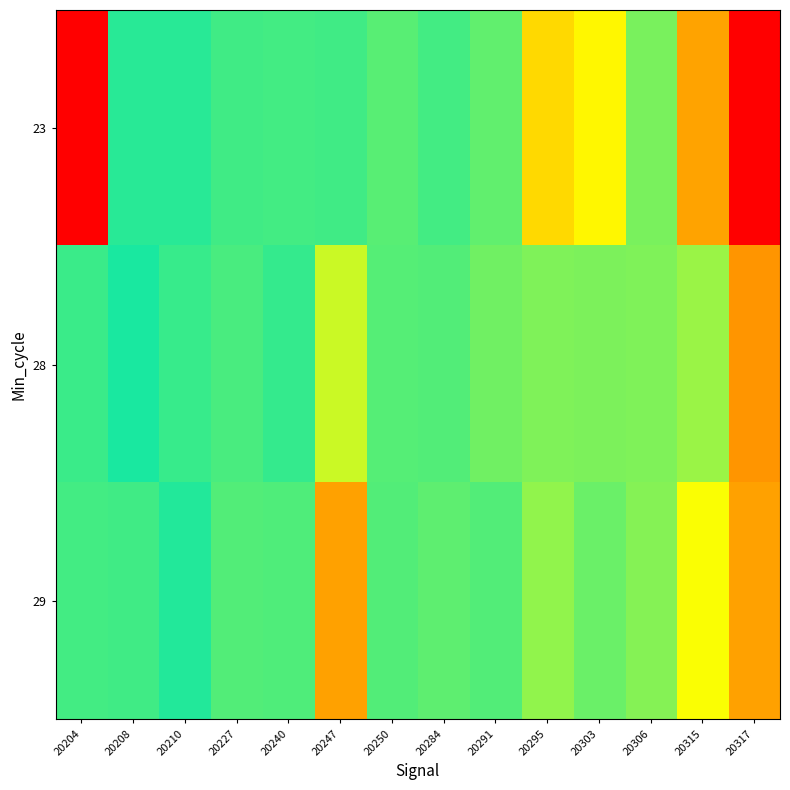

Which series has the widest spread of values?

23